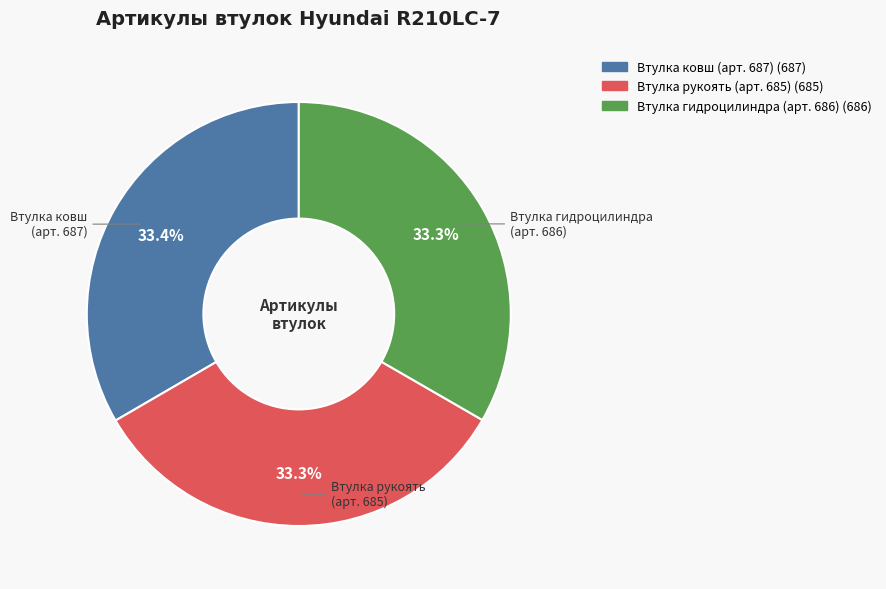

Is there a majority slice in this chart?

No